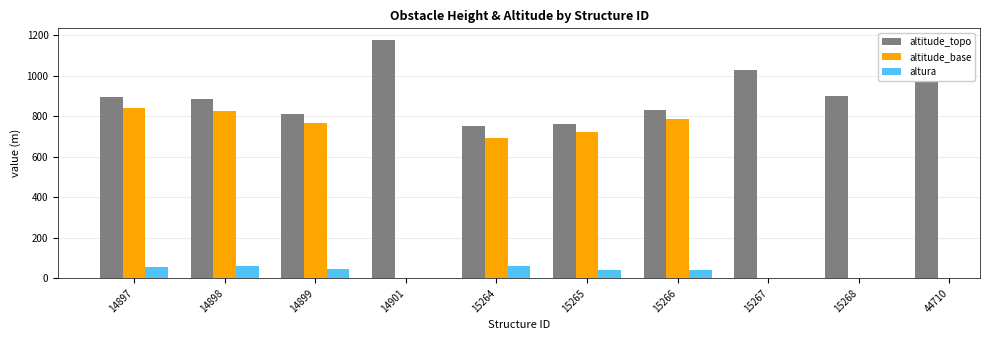

Rank the series at 14898 from highest to lowest value.

altitude_topo, altitude_base, altura